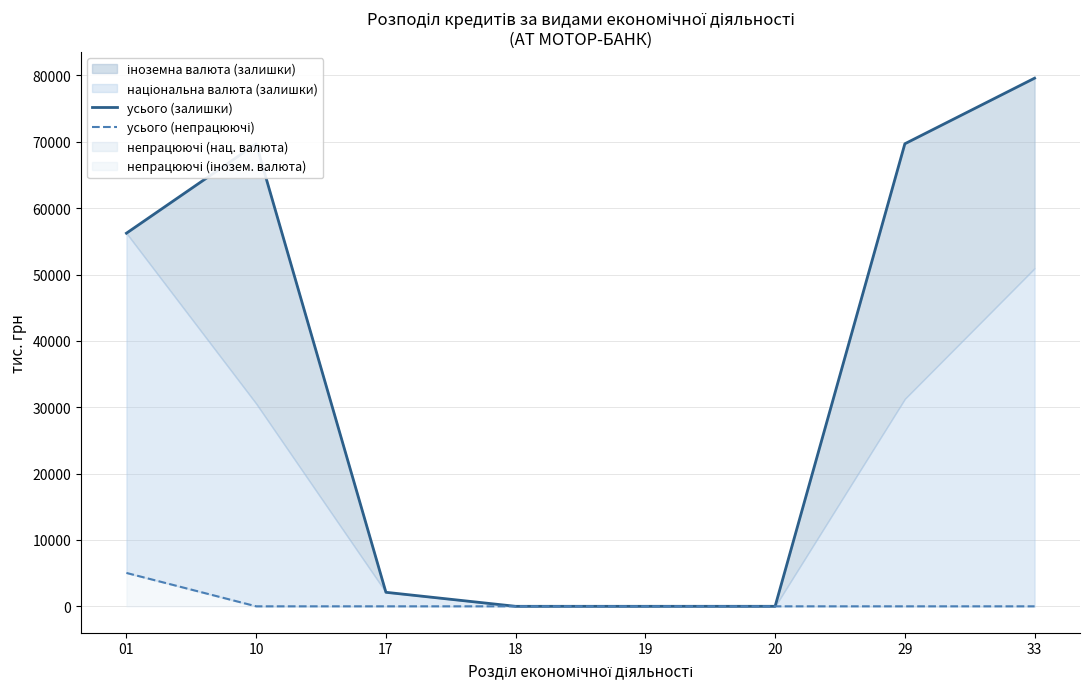

The усього (непрацюючі) series shows 0.0 at 10. True or false?

True